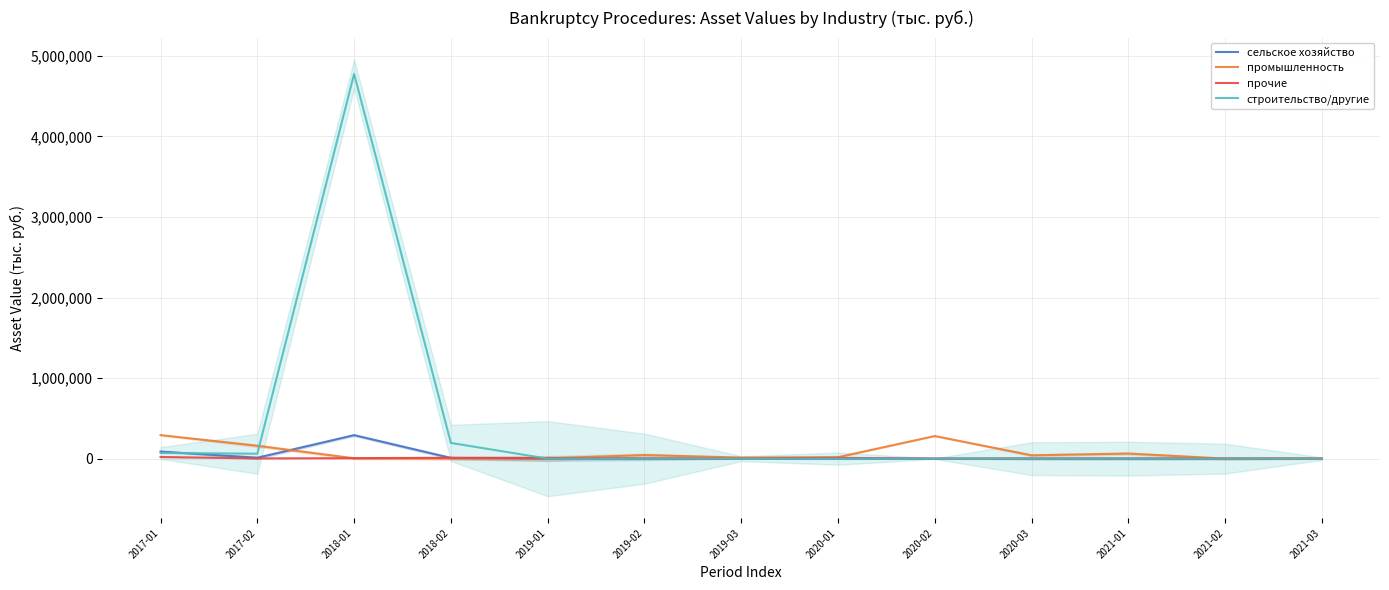

At which label does сельское хозяйство reach its peak?

2018-01